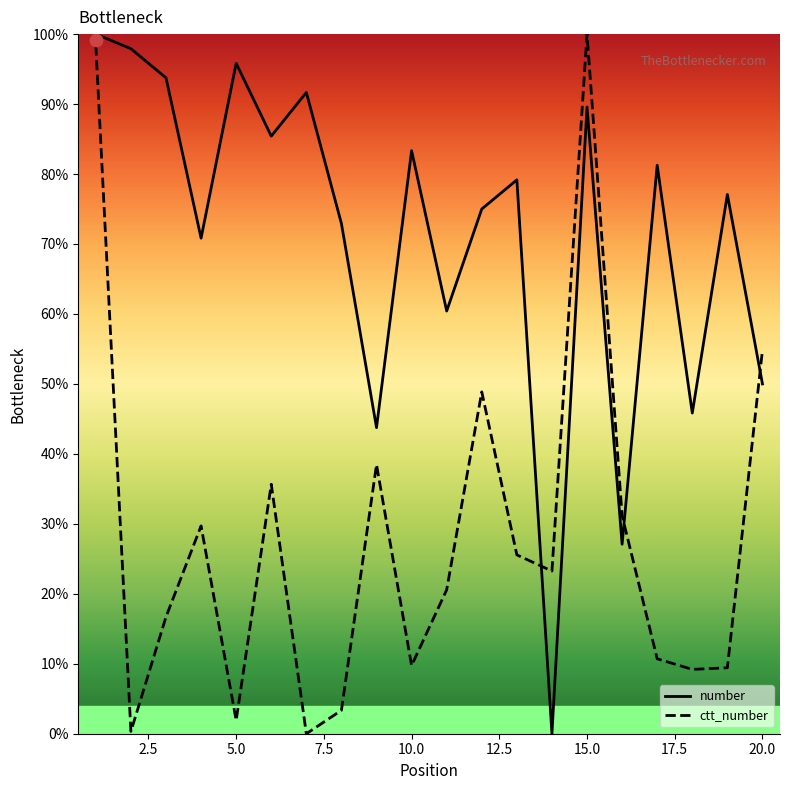

Is the value of ctt_number at 2.5 greater than the value of number at 19?

No